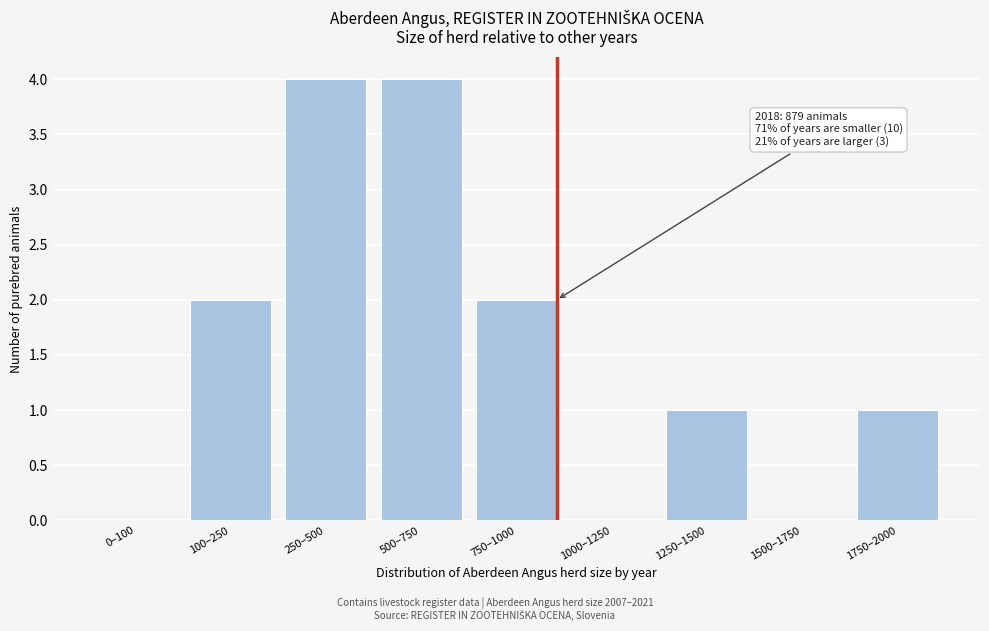

Reading left to right, list all the values displayed in this chart.

0–100=0	100–250=2	250–500=4	500–750=4	750–1000=2	1000–1250=0	1250–1500=1	1500–1750=0	1750–2000=1